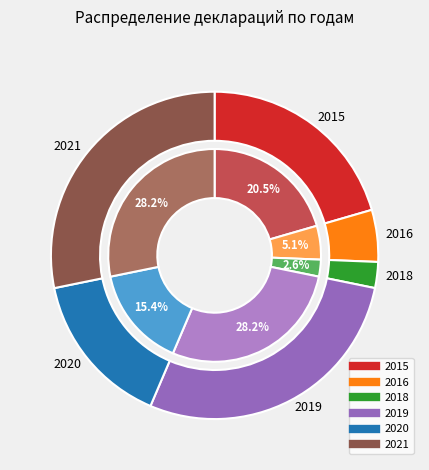

Does 2018 represent more than half of the total?

No